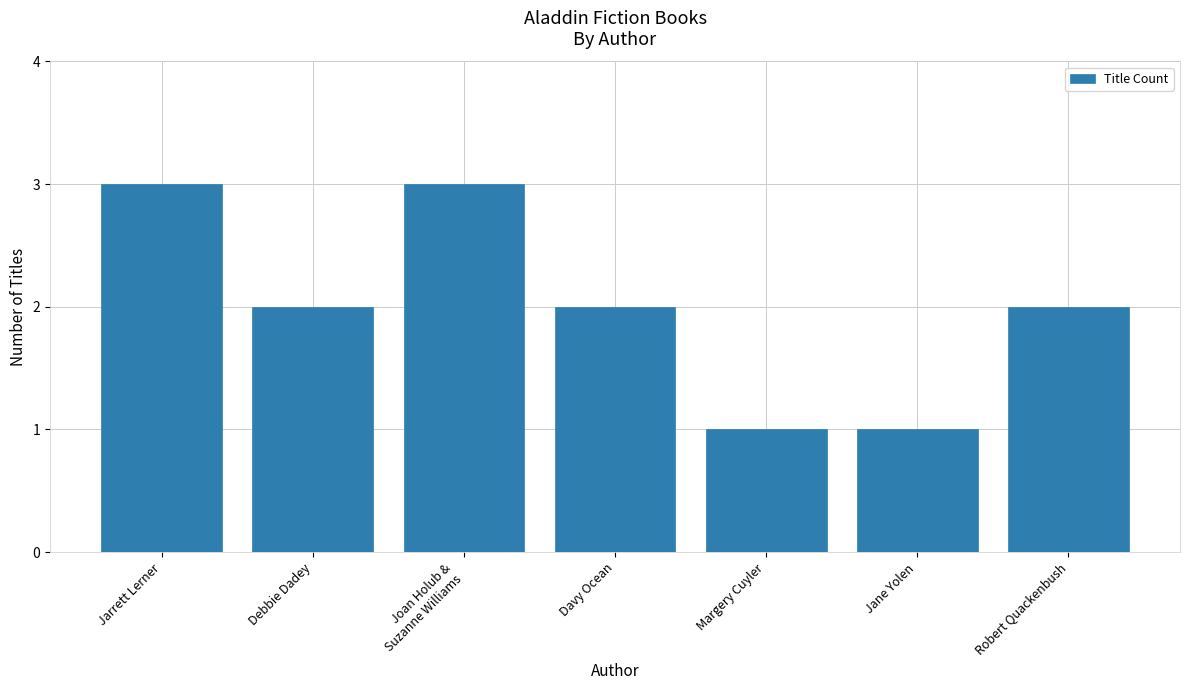

Reading left to right, transcribe all the data shown in this chart.

3	2	3	2	1	1	2